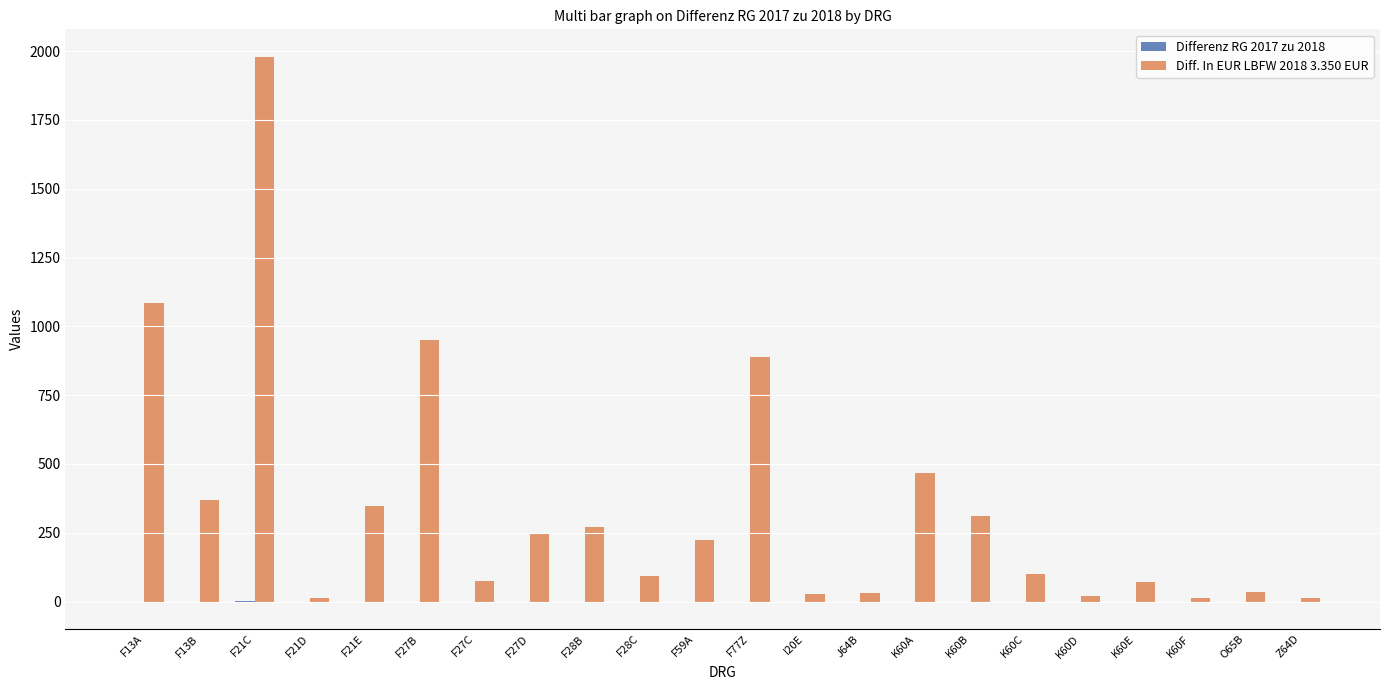

At which category is the sum across all series the highest?

F21C